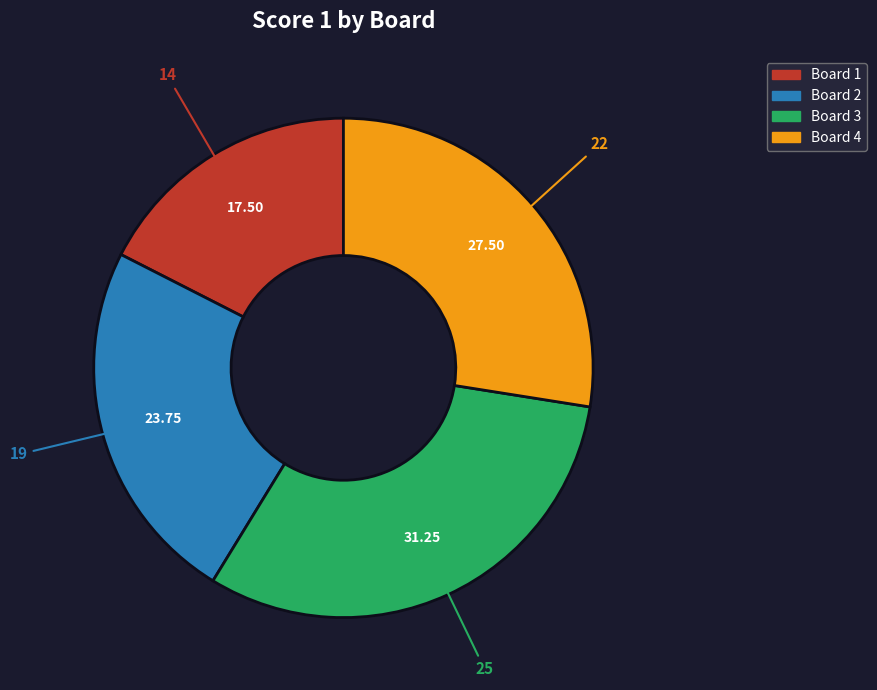

Which slice is the largest?

Board 3